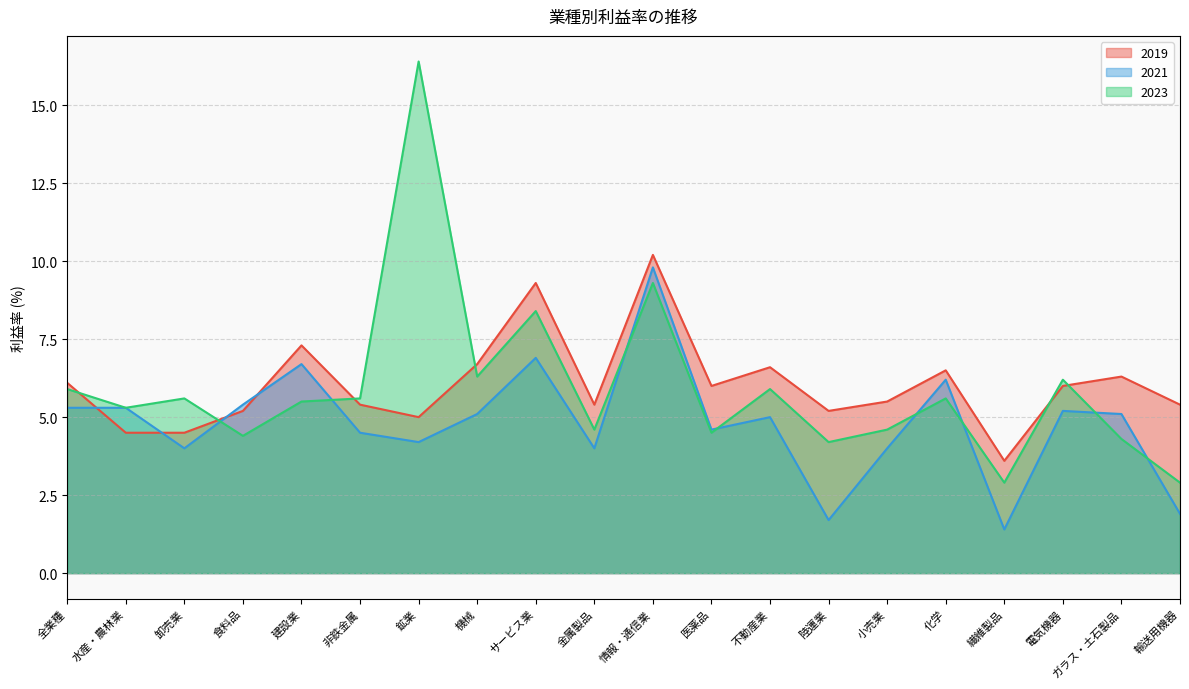

Which series has the largest range (max minus min)?

2023